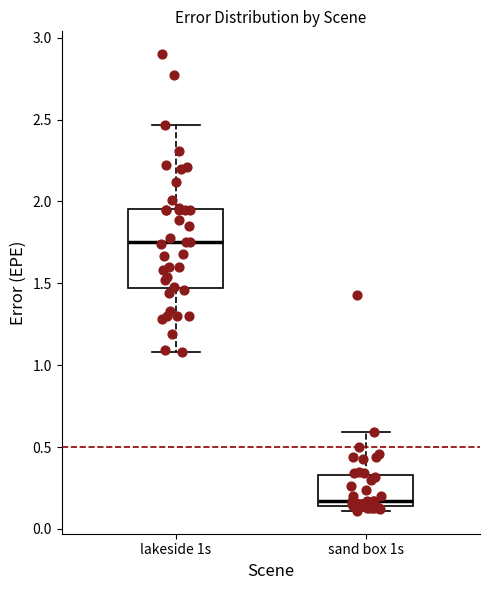

Reading left to right, read every box against the y-axis: the position of its median line, the range the box covers, and the ends of its whiskers. The values are not printed on the chart, so give them approximately, as read against the axis.

lakeside 1s: median 1.75, box 1.45 to 1.95, whiskers 1.10 to 2.45
sand box 1s: median 0.15 (just above the box's lower edge), box 0.15 to 0.35, whiskers 0.10 to 0.60